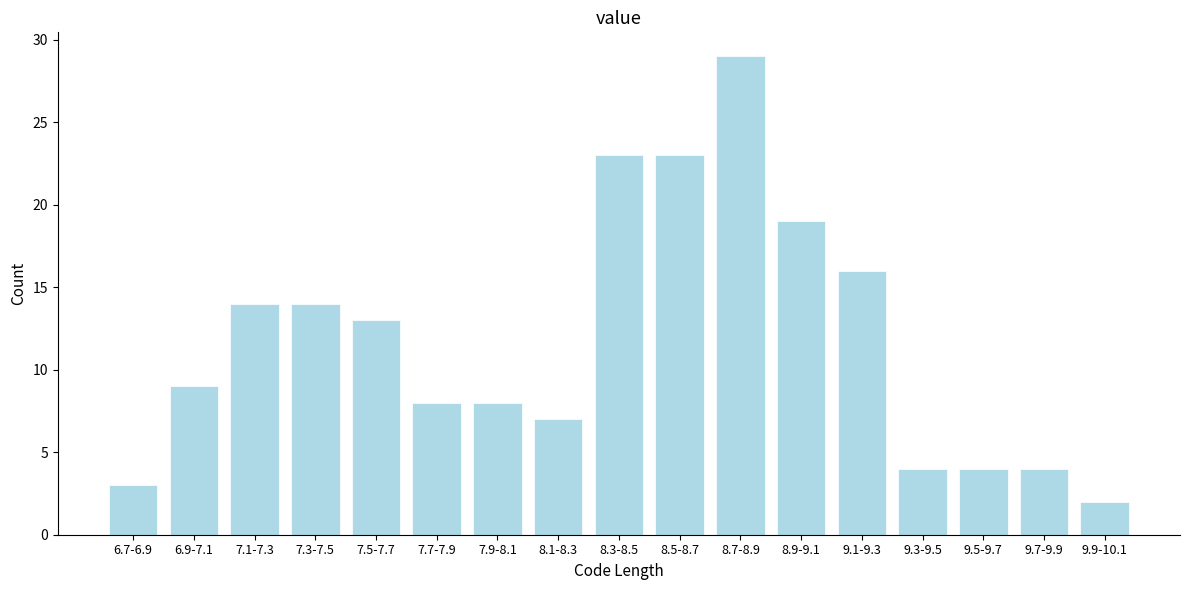

Reading left to right, list all the values displayed in this chart.

3	9	14	14	13	8	8	7	23	23	29	19	16	4	4	4	2